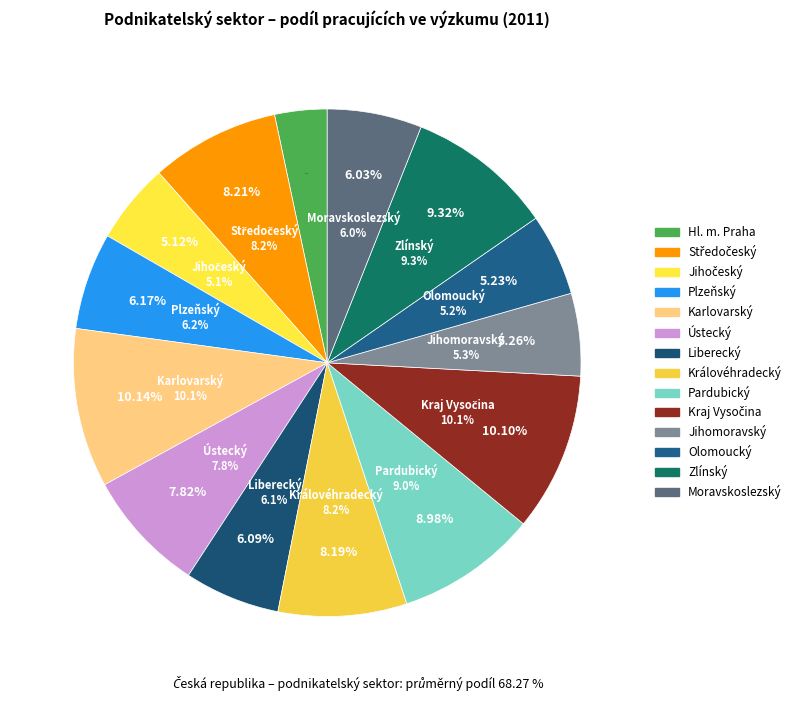

Count the number of slices in the pie.

14